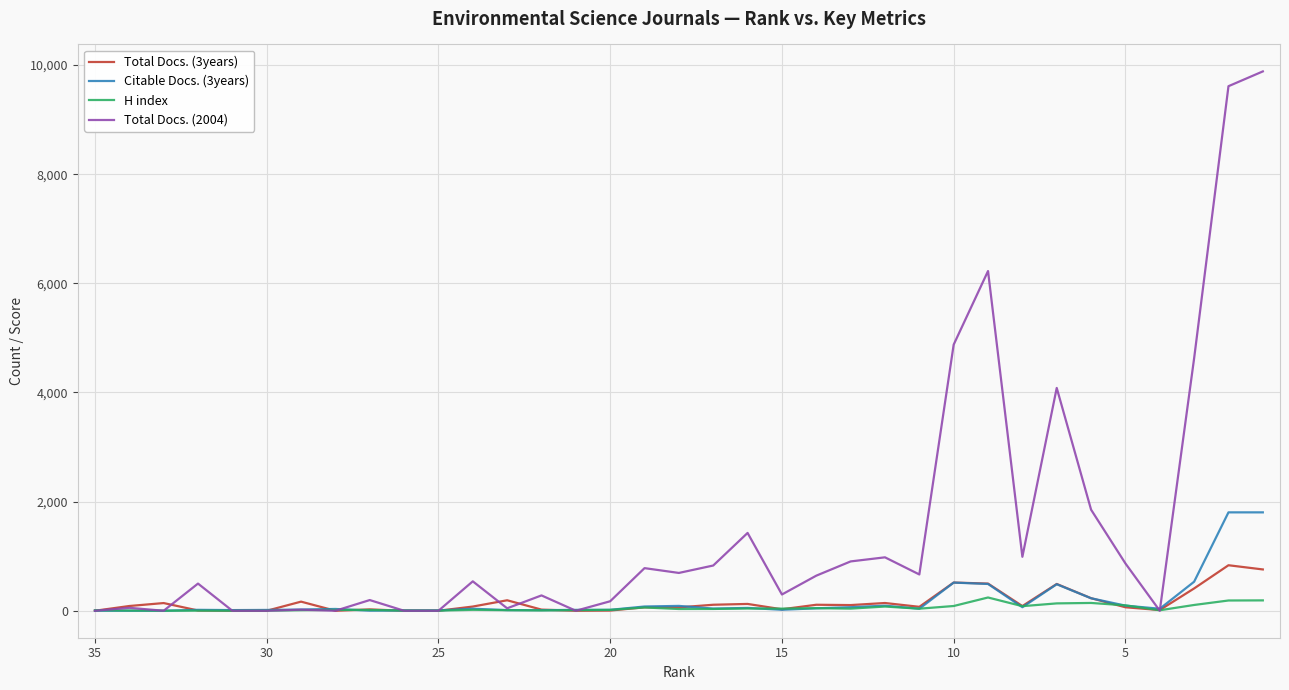

How many lines are shown in the chart?

4